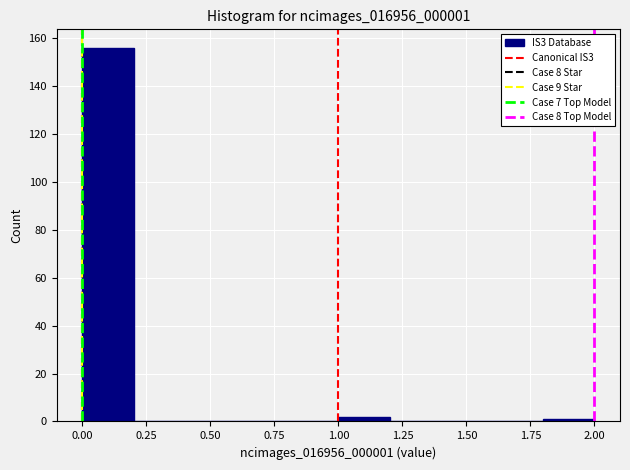

Reading left to right, list every bar in this chart as the range it spans on the x-axis followed by its height. The values are not printed on the chart, so give them approximately, as read against the axis.

0.0 to 0.2: 156
0.2 to 0.4: 0
0.4 to 0.6: 0
0.6 to 0.8: 0
0.8 to 1.0: 0
1.0 to 1.2: 2
1.2 to 1.4: 0
1.4 to 1.6: 0
1.6 to 1.8: 0
1.8 to 2.0: under 2